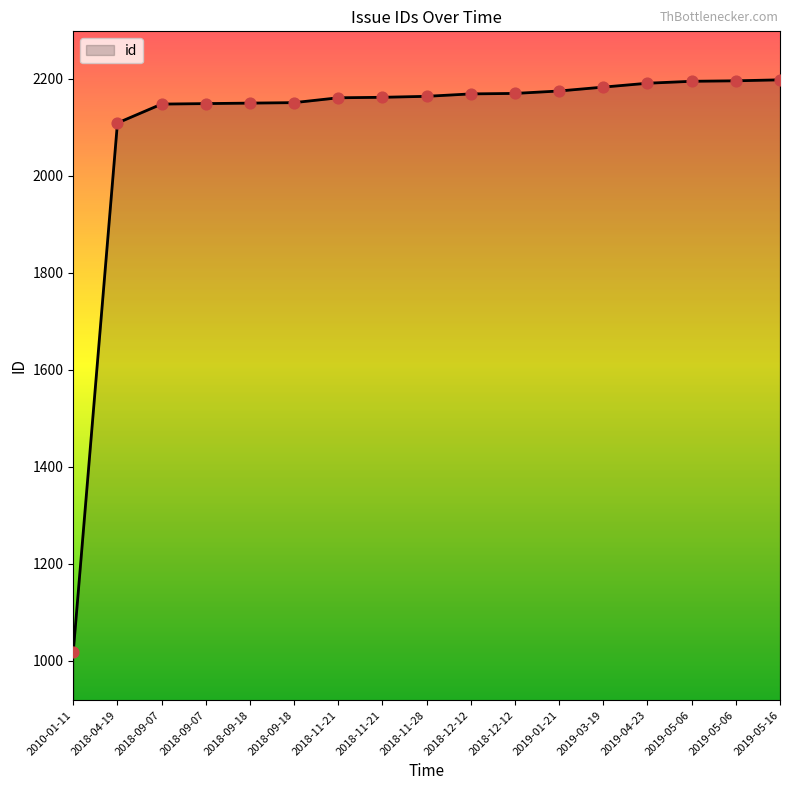

What is the change in value from 2019-04-23 to 2019-05-16?

+7